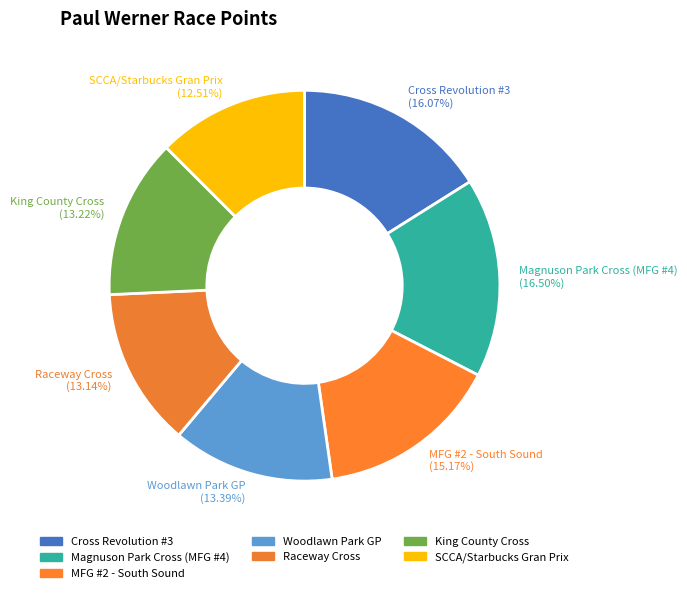

How many slices are in this pie chart?

7